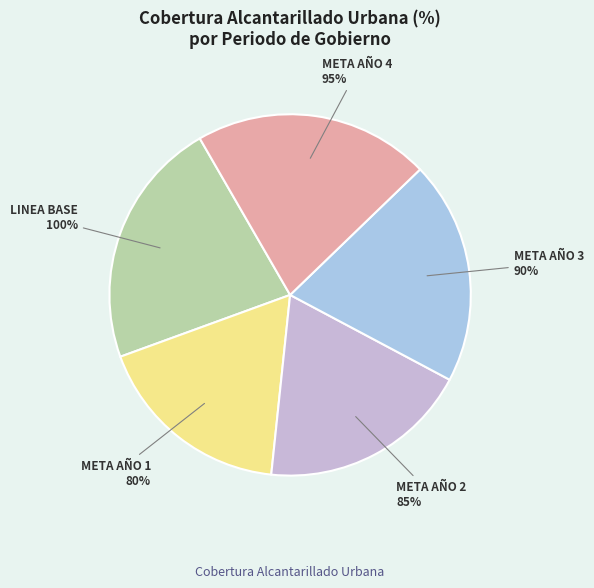

Is it true that META AÑO 4 is 8% of the pie?

False